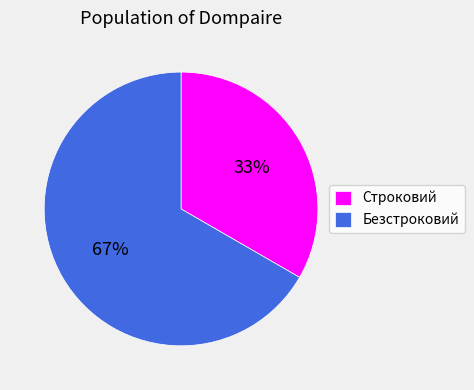

What percentage is the Безстроковий slice, to the nearest percent?

67%